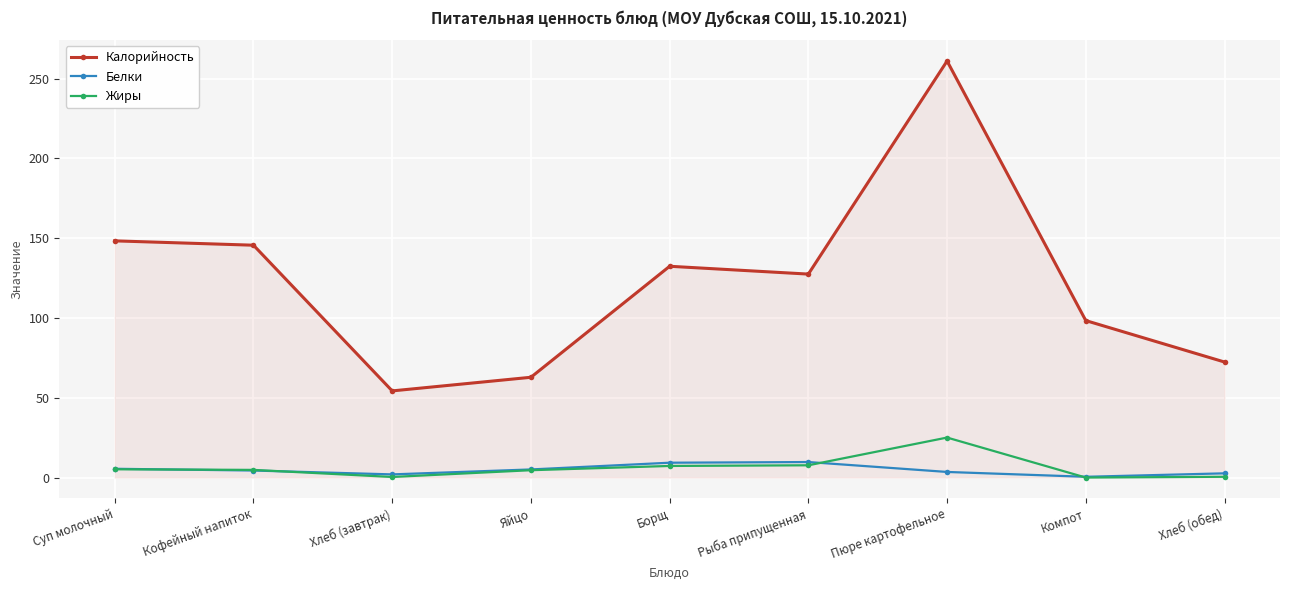

True or false: Калорийность and Жиры intersect in this chart.

False